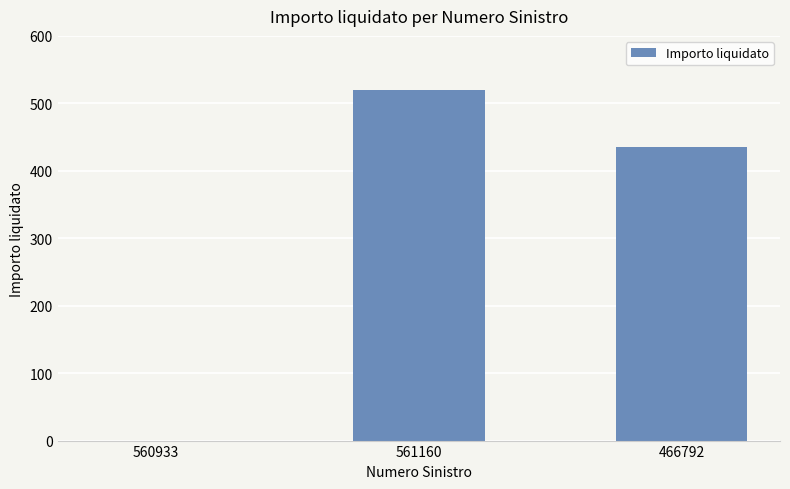

Where is the data nearest to the value 259?

466792